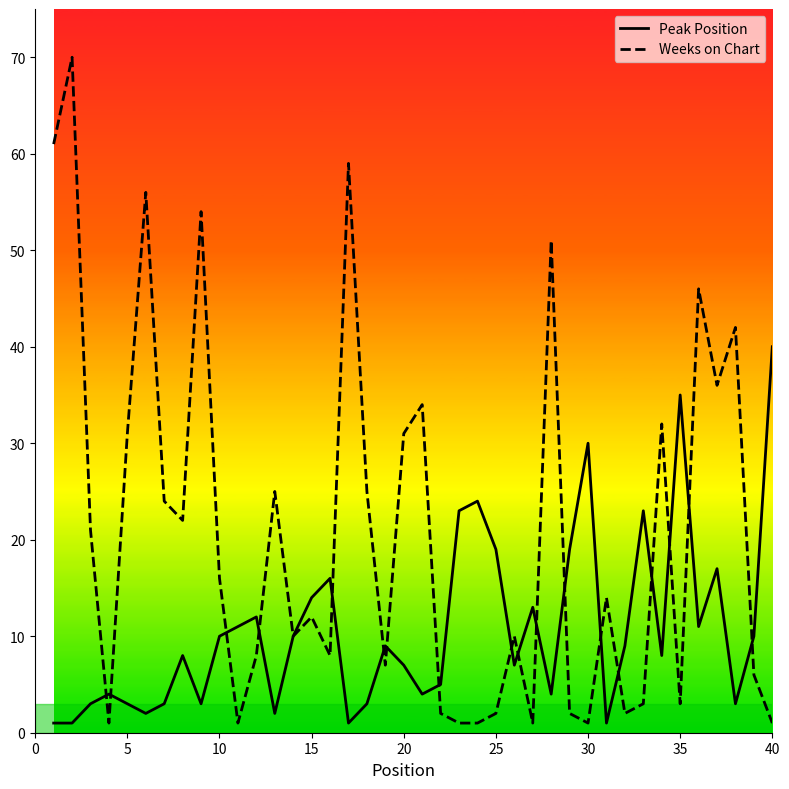

How many lines are shown in the chart?

2